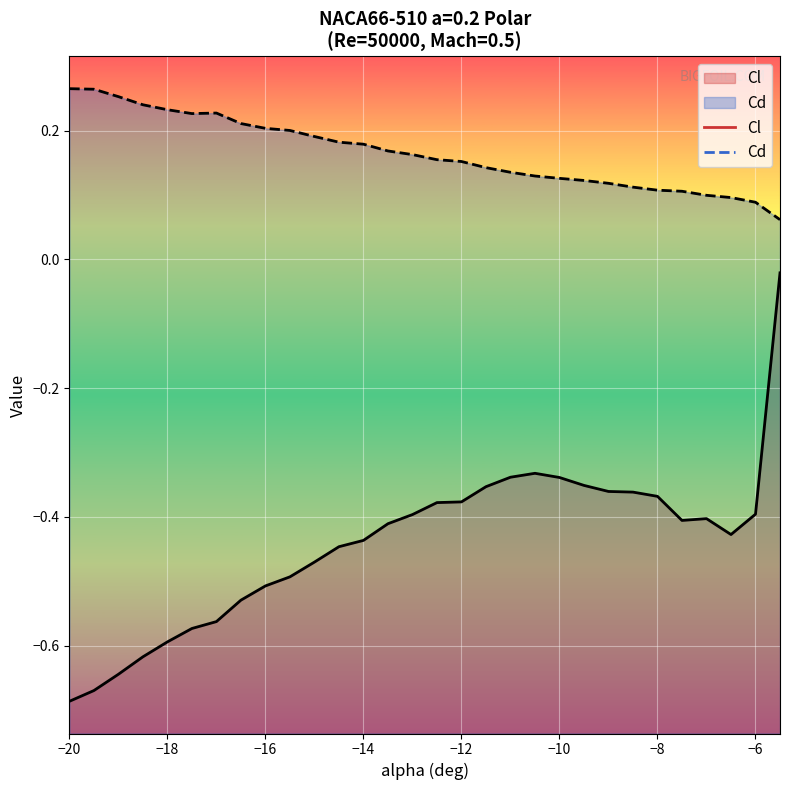

What is the maximum value for Cd?

0.3